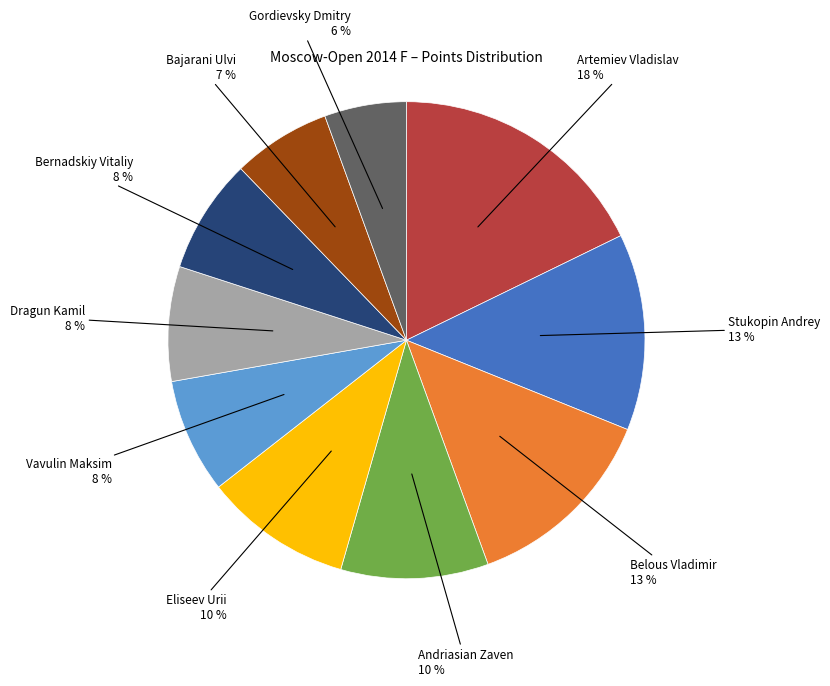

How many segments does this pie chart have?

10